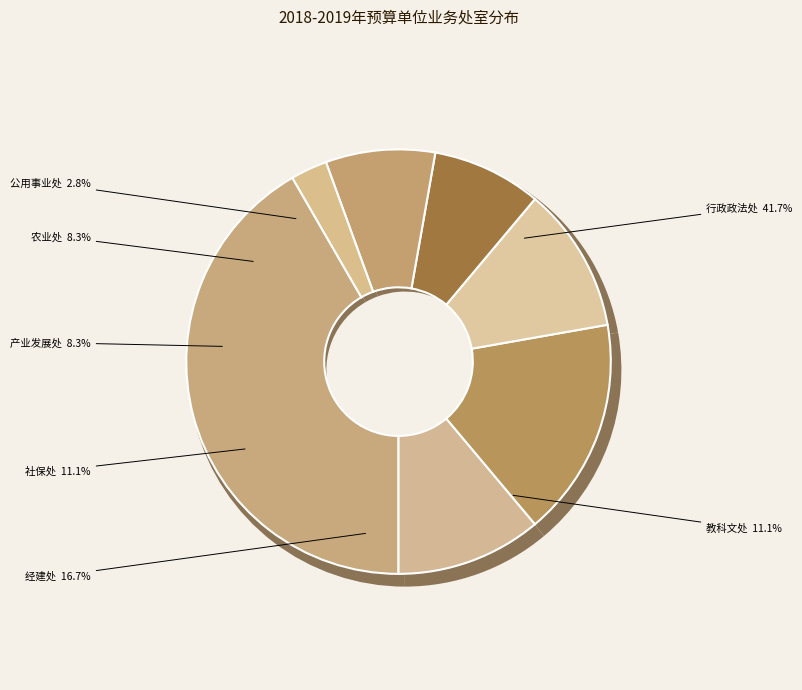

Which slice is the smallest?

公用事业处